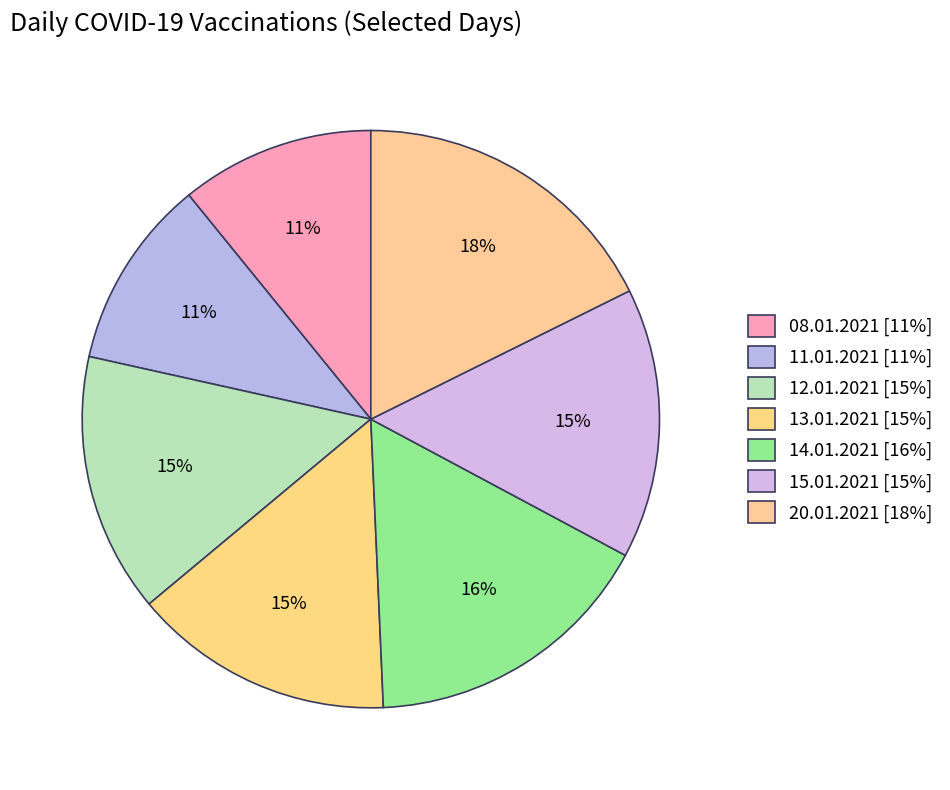

To the nearest percent, what portion does 11.01.2021 represent?

11%